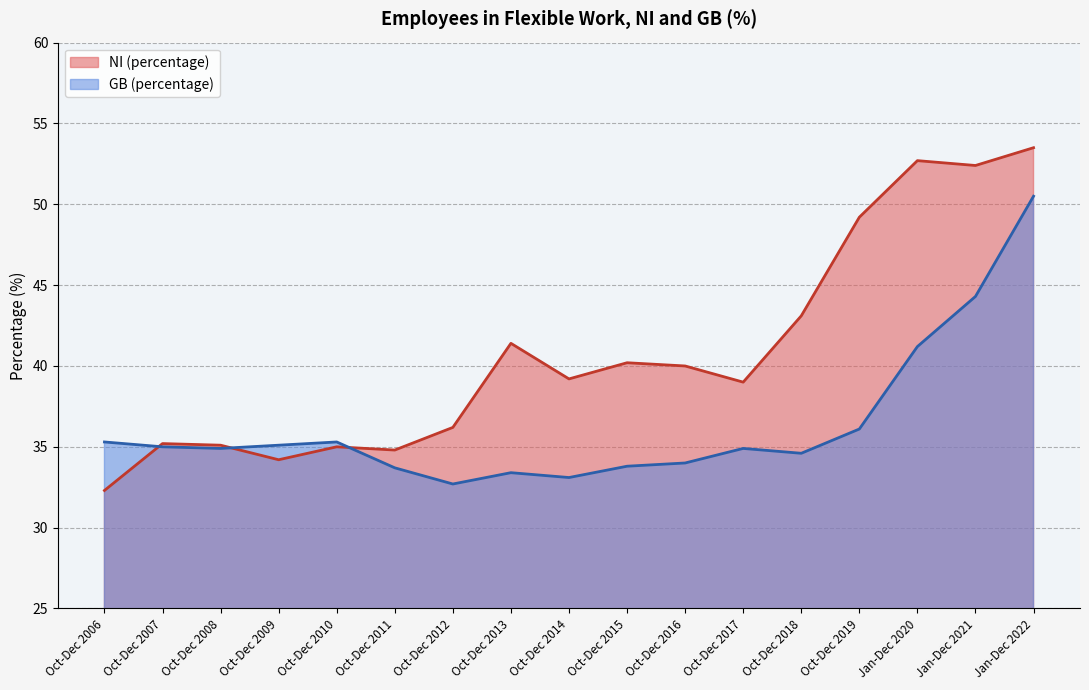

What is the greatest value displayed?

53.5